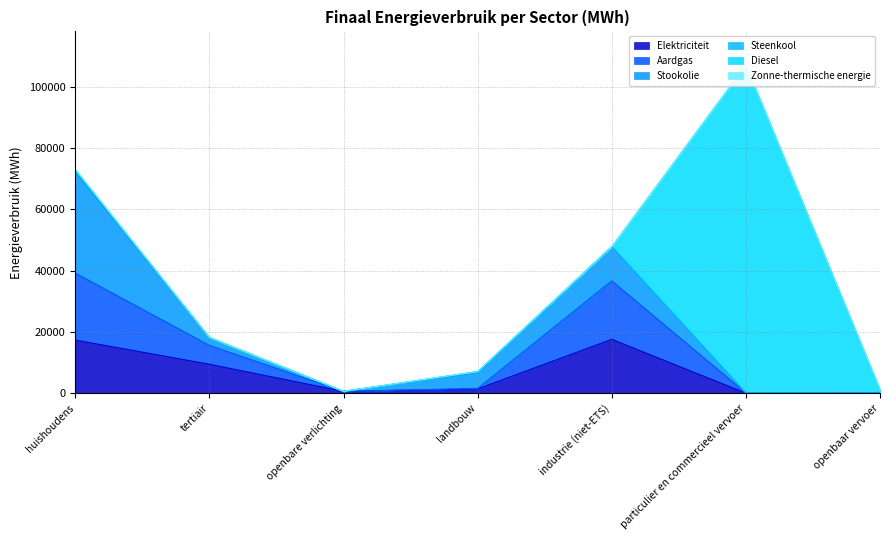

At which category does Elektriciteit reach its first local valley?

openbare verlichting